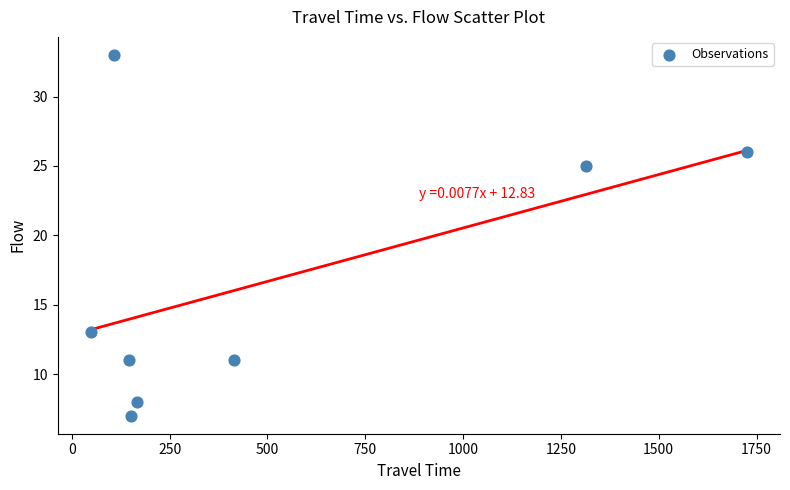

What is the average X value?

510